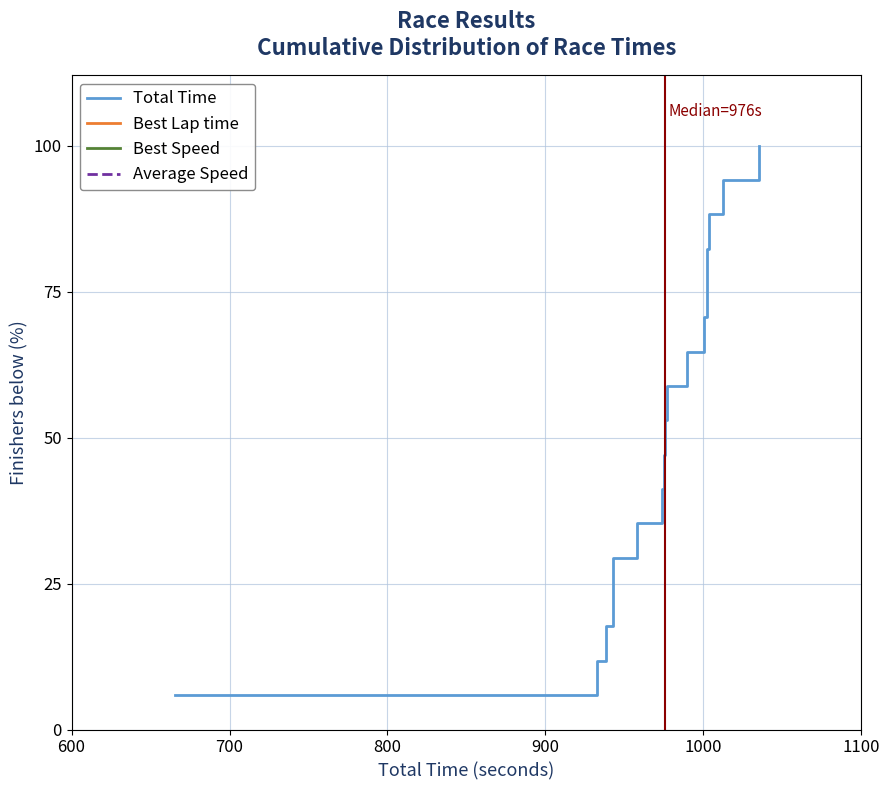

What is the difference between the maximum and second lowest values in the Best Speed series?

88.2